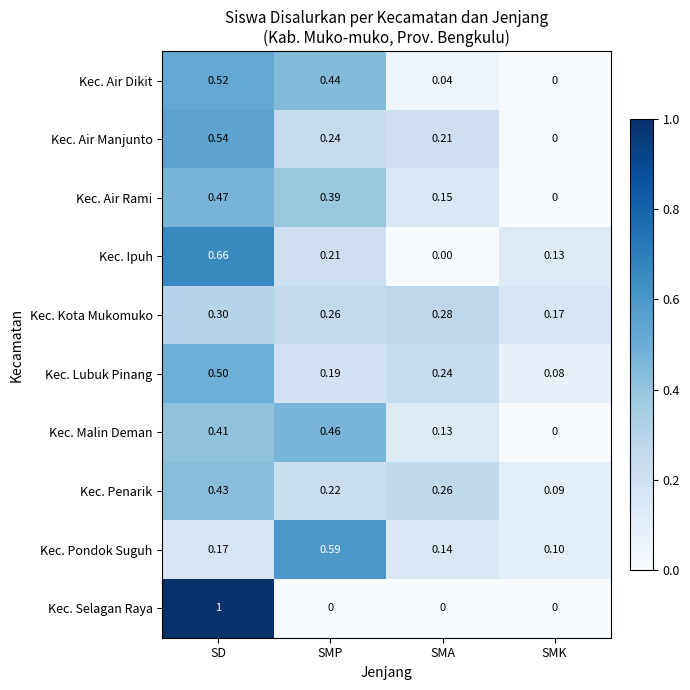

Rank the categories by Kec. Air Rami value from lowest to highest.

SMK, SMA, SMP, SD